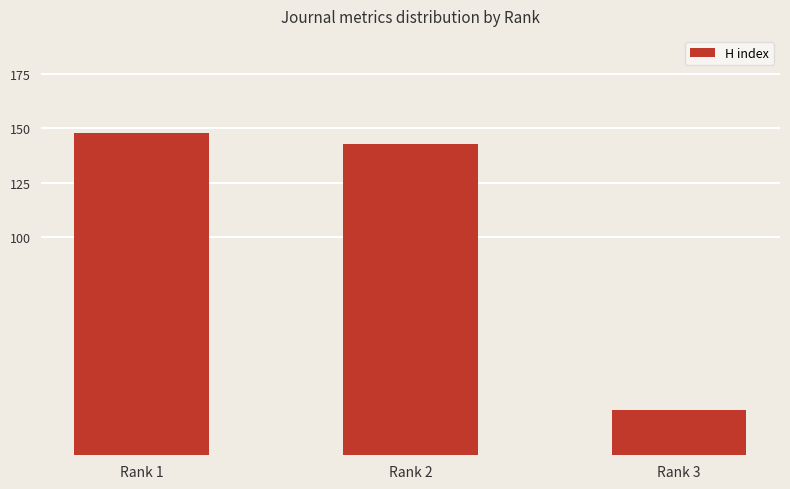

What is the value of the 2nd bar from the left?

143